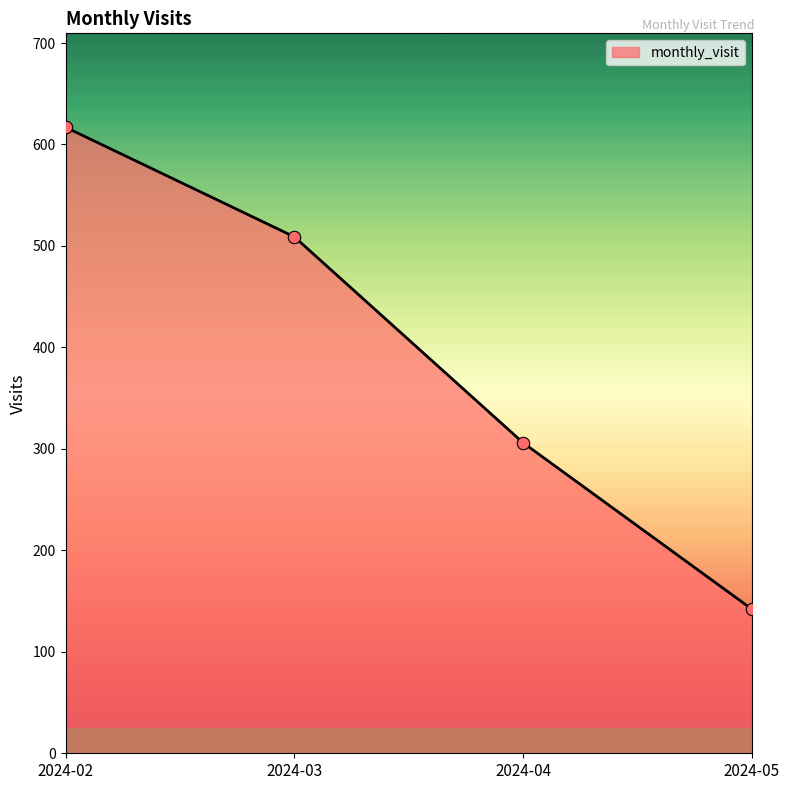

What is the change in value from 2024-02 to 2024-05?

-475